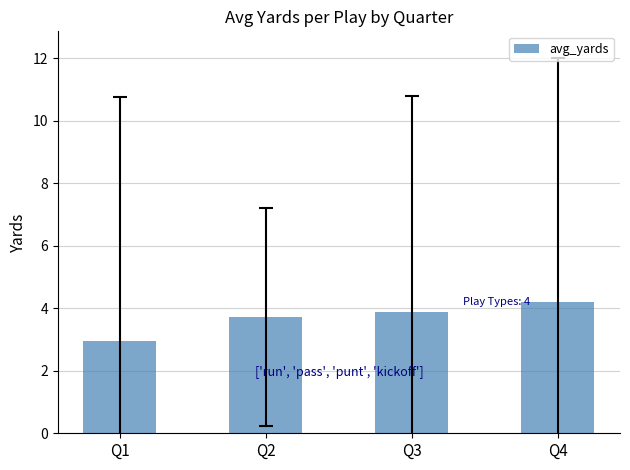

Which category has the highest value across all series?

Q4